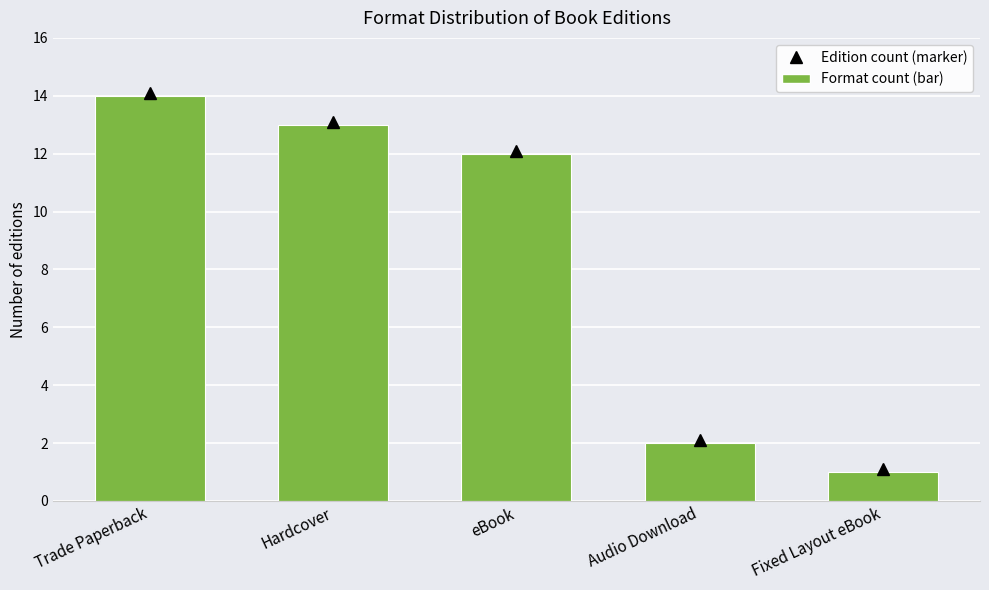

At which category does the chart reach its minimum across all series?

Fixed Layout eBook